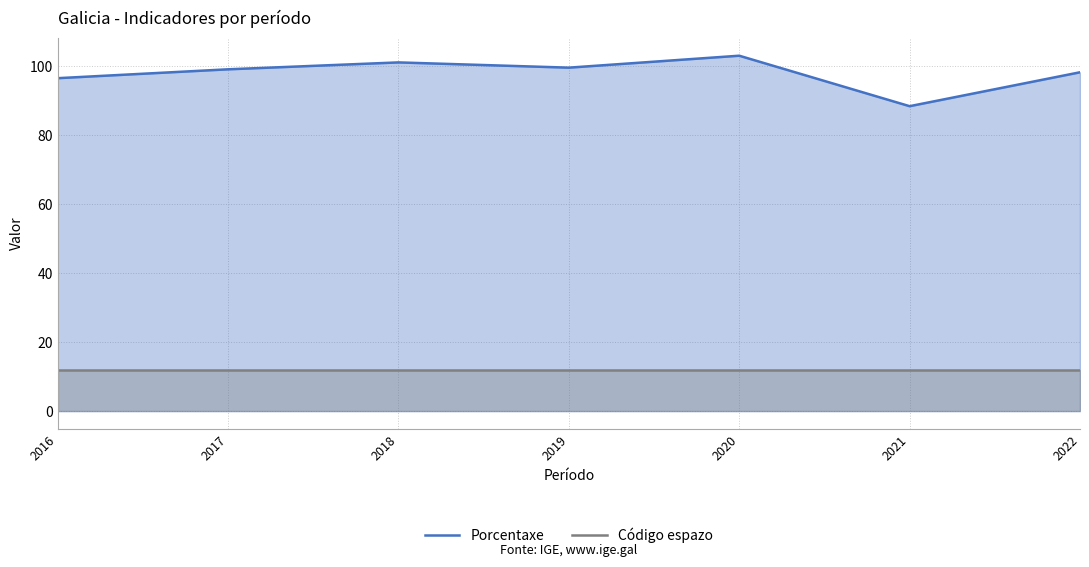

True or false: Código espazo has a value of 5.7 at 2019.

False